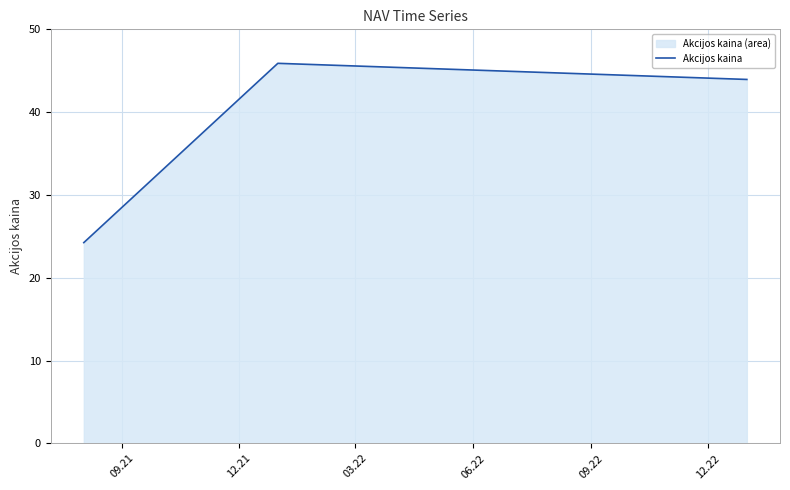

How many lines are shown in the chart?

1